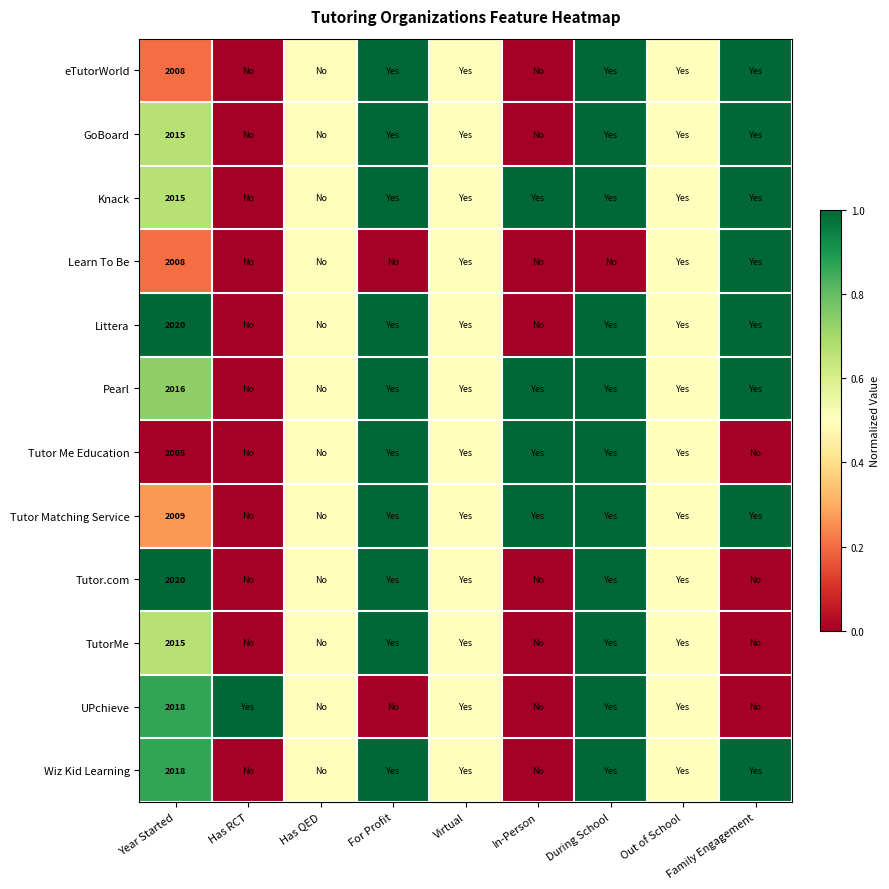

Is it true that Knack equals 2015.0 at Year Started?

True